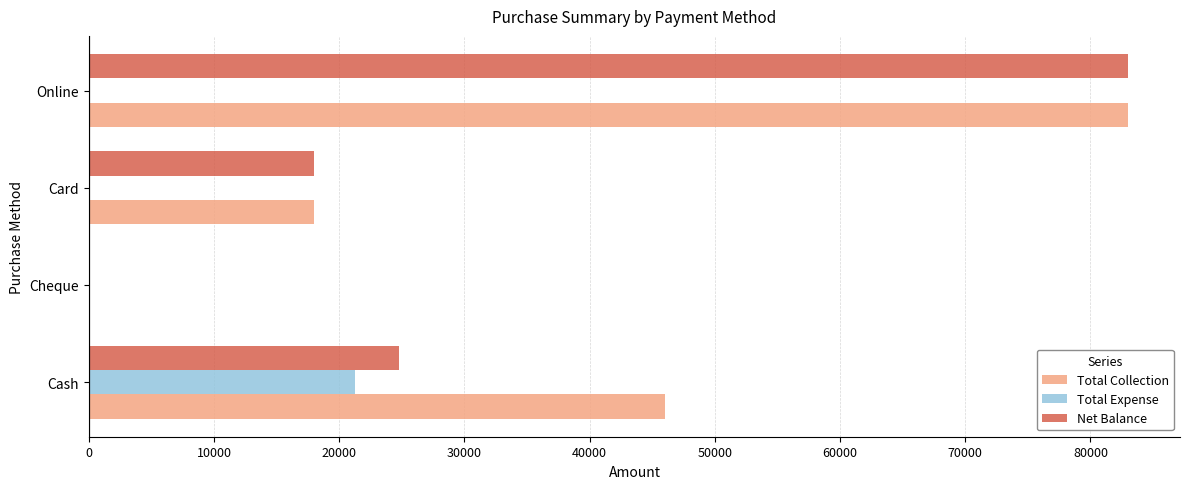

What is the sum of all Total Expense values?

21271